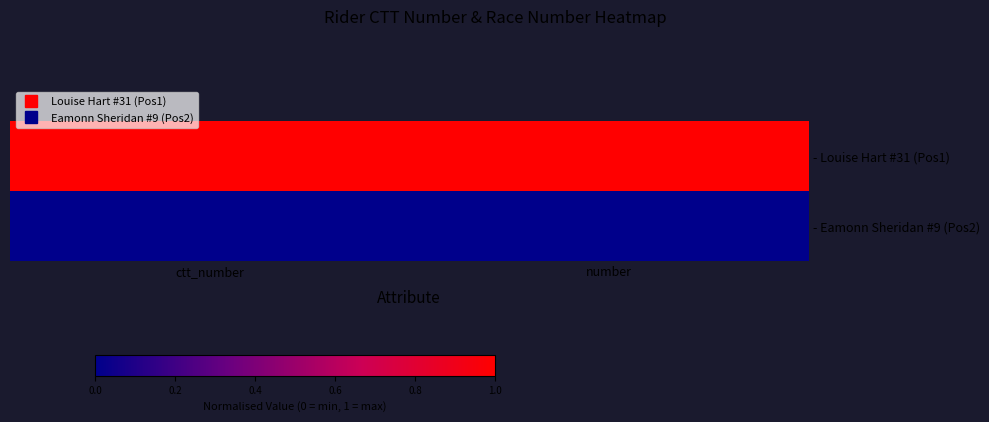

Which series has the largest range (max minus min)?

- Louise Hart #31 (Pos1)